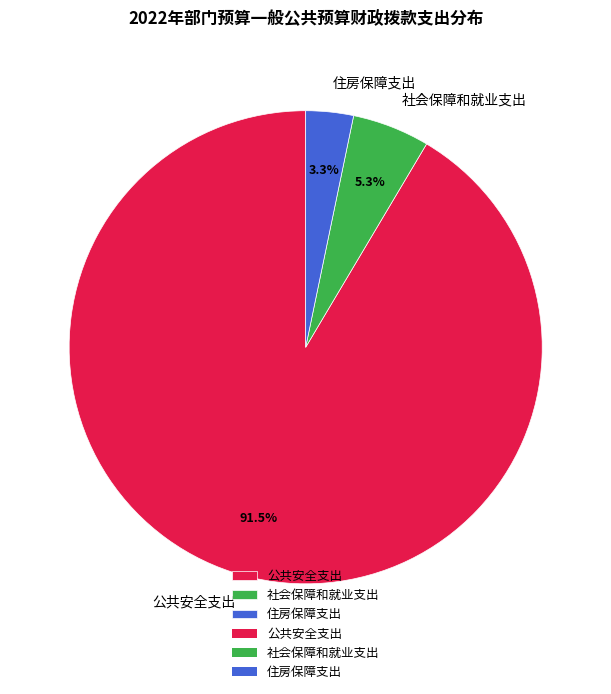

Which slice represents more than half of the pie?

公共安全支出